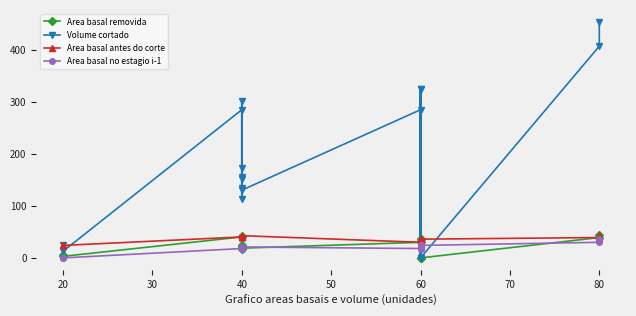

How many distinct data groups are displayed?

4